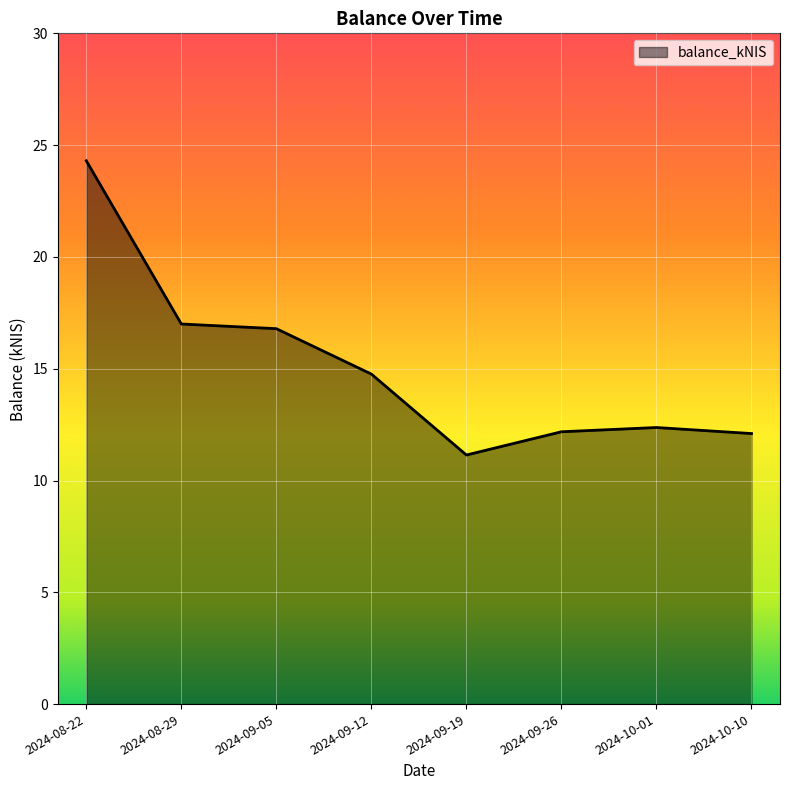

At which category does the chart reach its minimum across all series?

2024-09-19